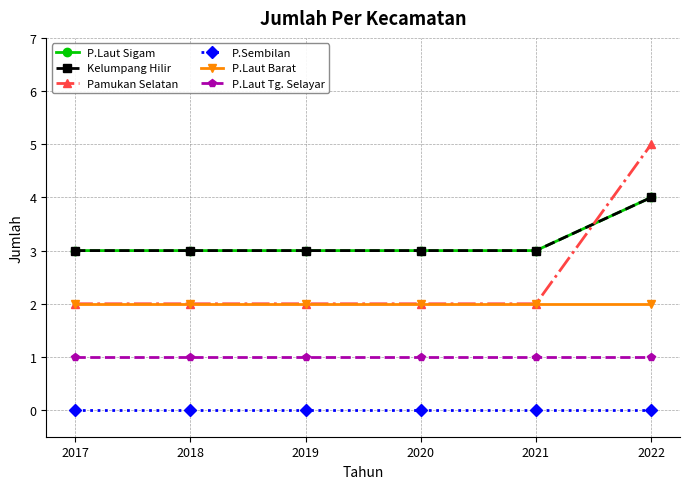

The value of P.Laut Tg. Selayar at 2019 is 0. True or false?

False